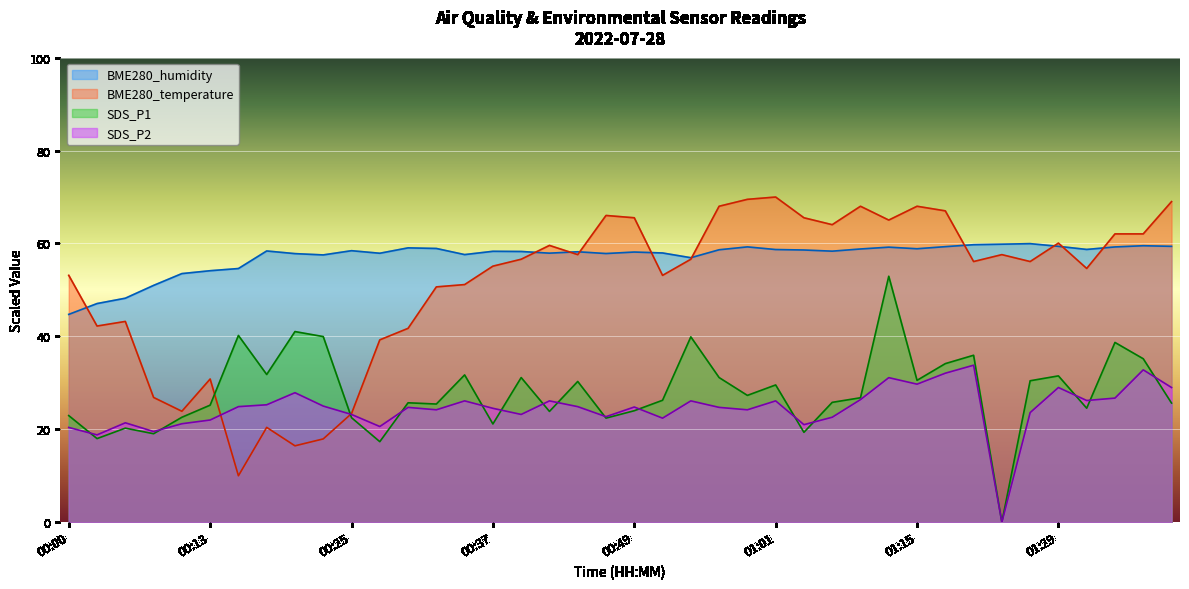

How many data points in SDS_P1 are above 26?

21